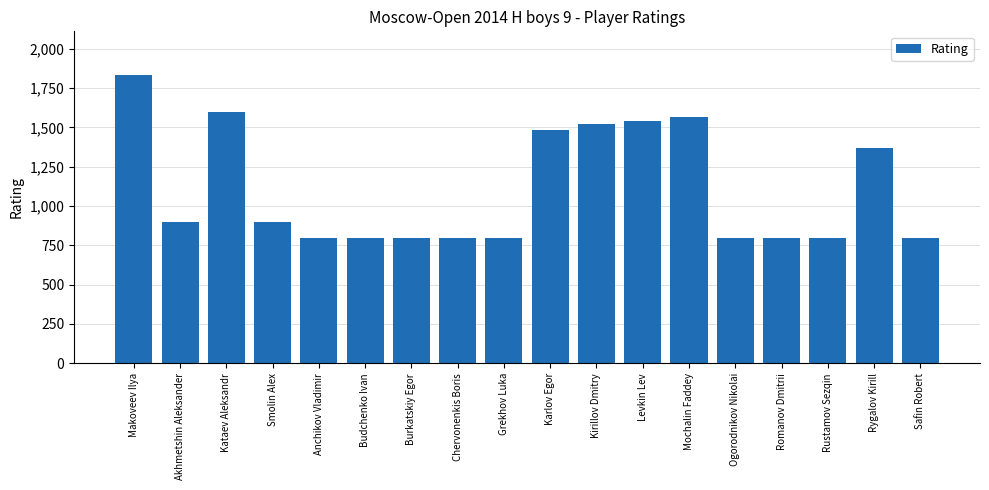

What is the change in value from Anchikov Vladimir to Kirillov Dmitry?

+722